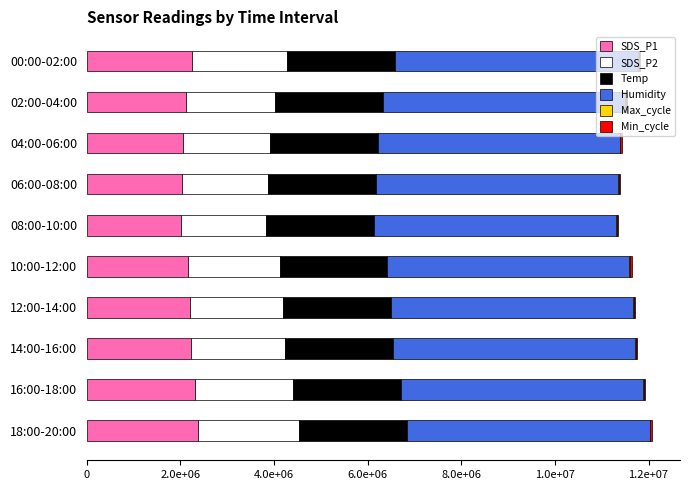

What is the sum of all SDS_P1 values?

21730000.0